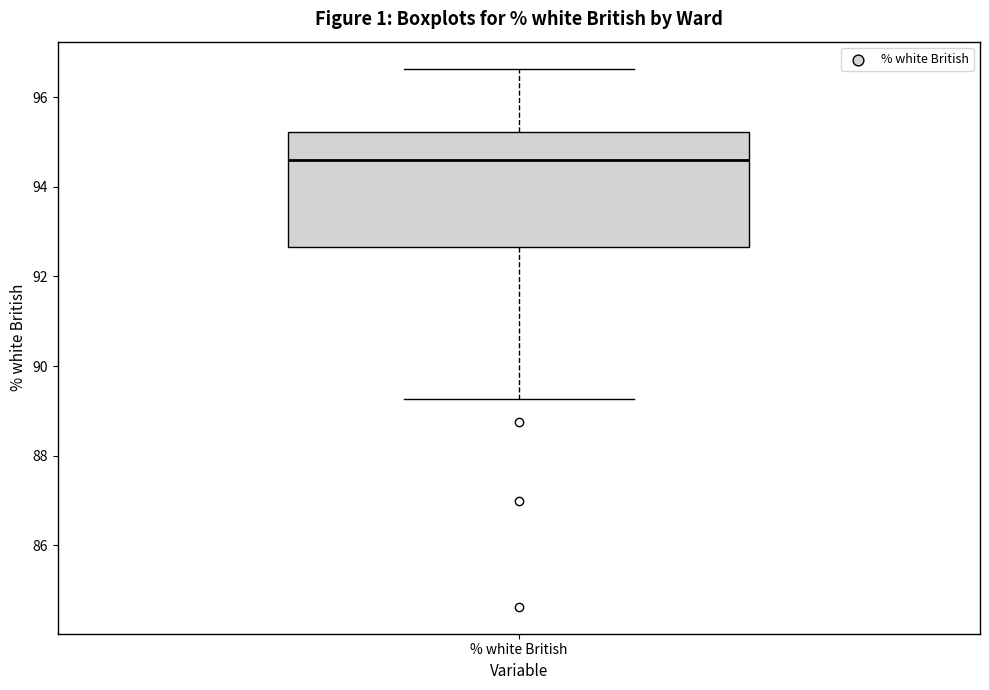

Where is the lower edge of the box for % white British on the y-axis? The values are not printed on the chart, so give them approximately, as read against the axis.

92.6